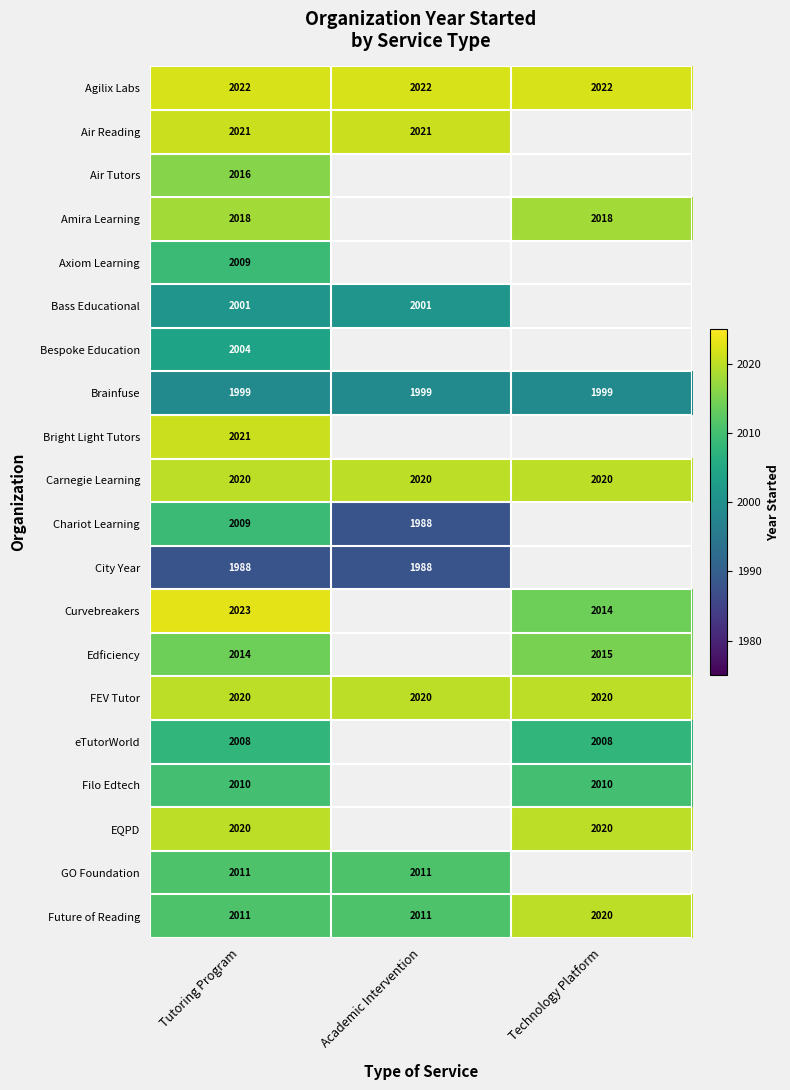

Count the number of data series in this chart.

20